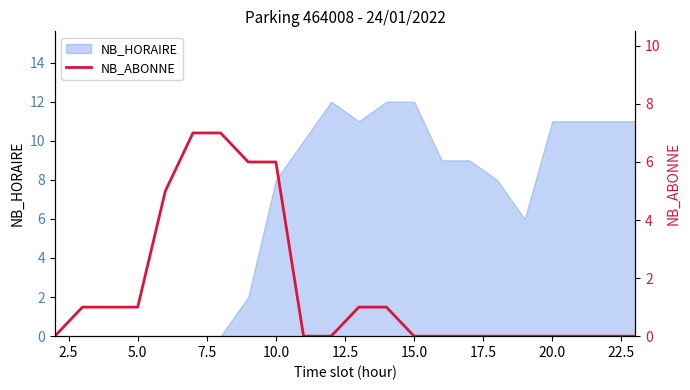

True or false: NB_HORAIRE has a value of 0 at 5.0.

True